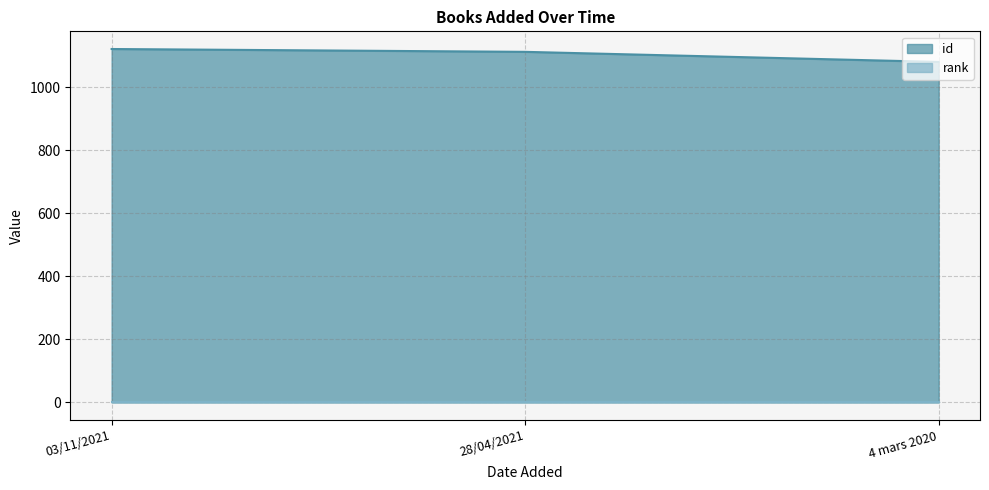

Reading left to right, what are all the values shown in this chart?

03/11/2021=1122	28/04/2021=1113	4 mars 2020=1081